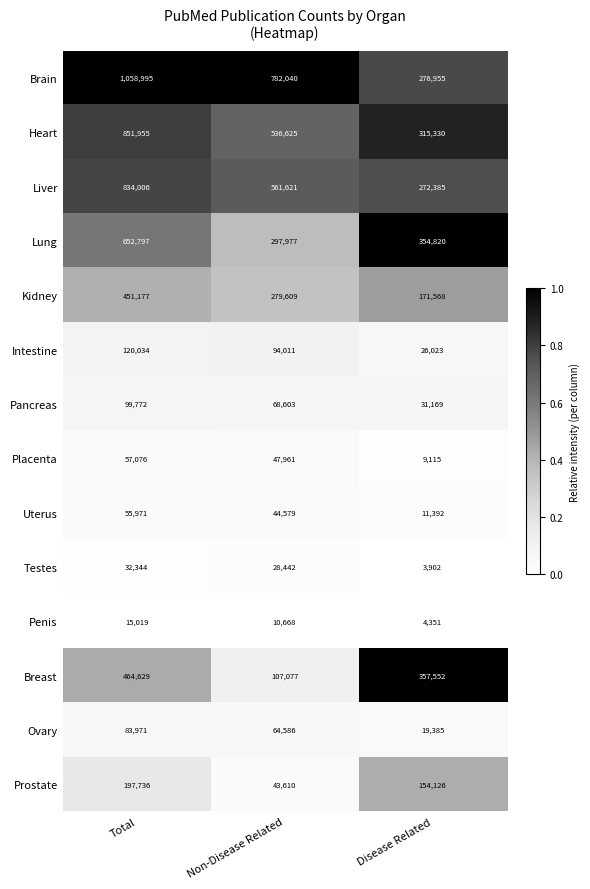

Which series has the largest total across all categories?

Brain